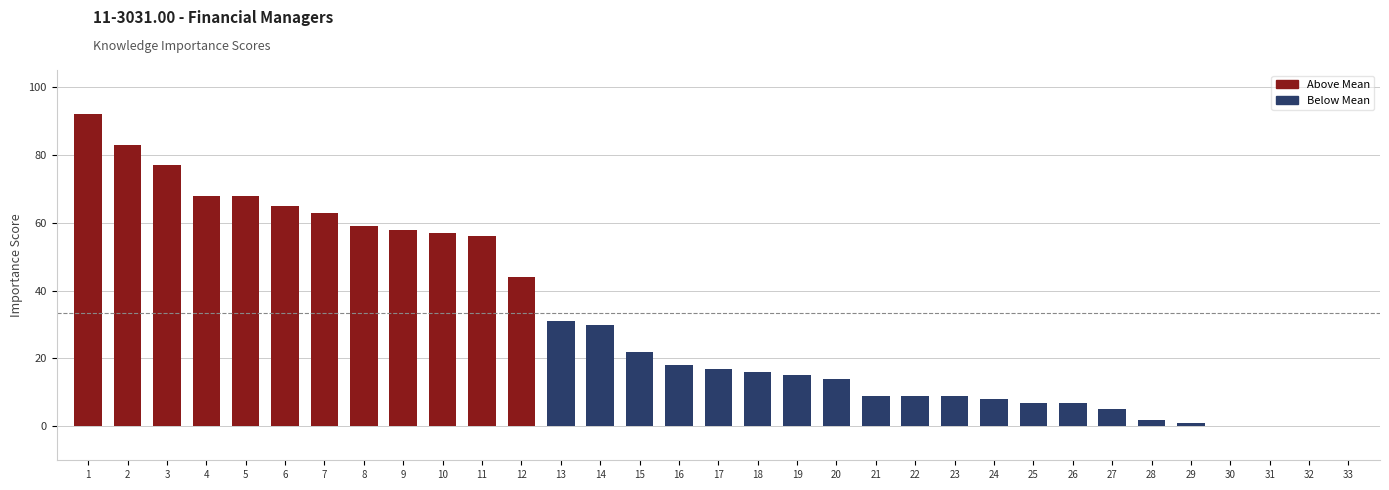

The chart shows a value of 30 at 14. True or false?

True